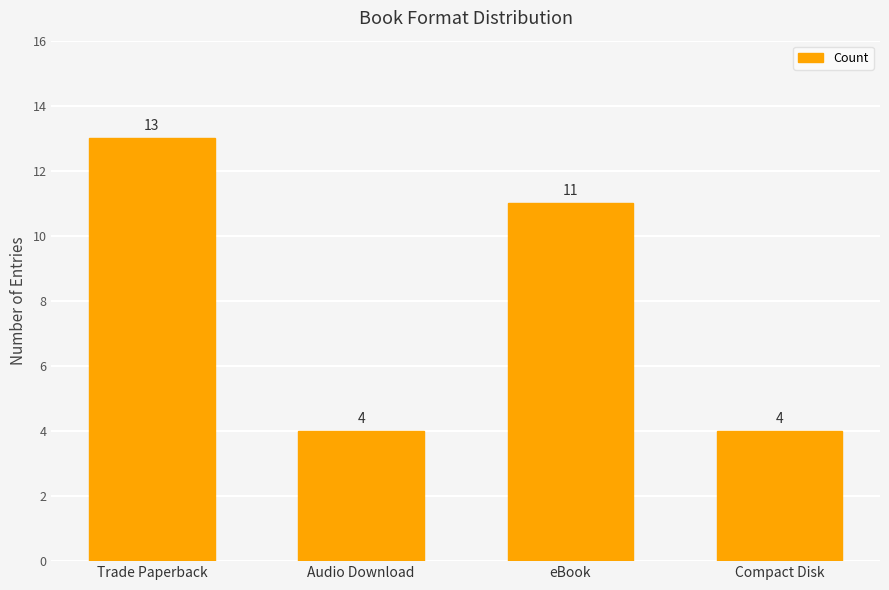

What is the minimum value shown in the chart?

4